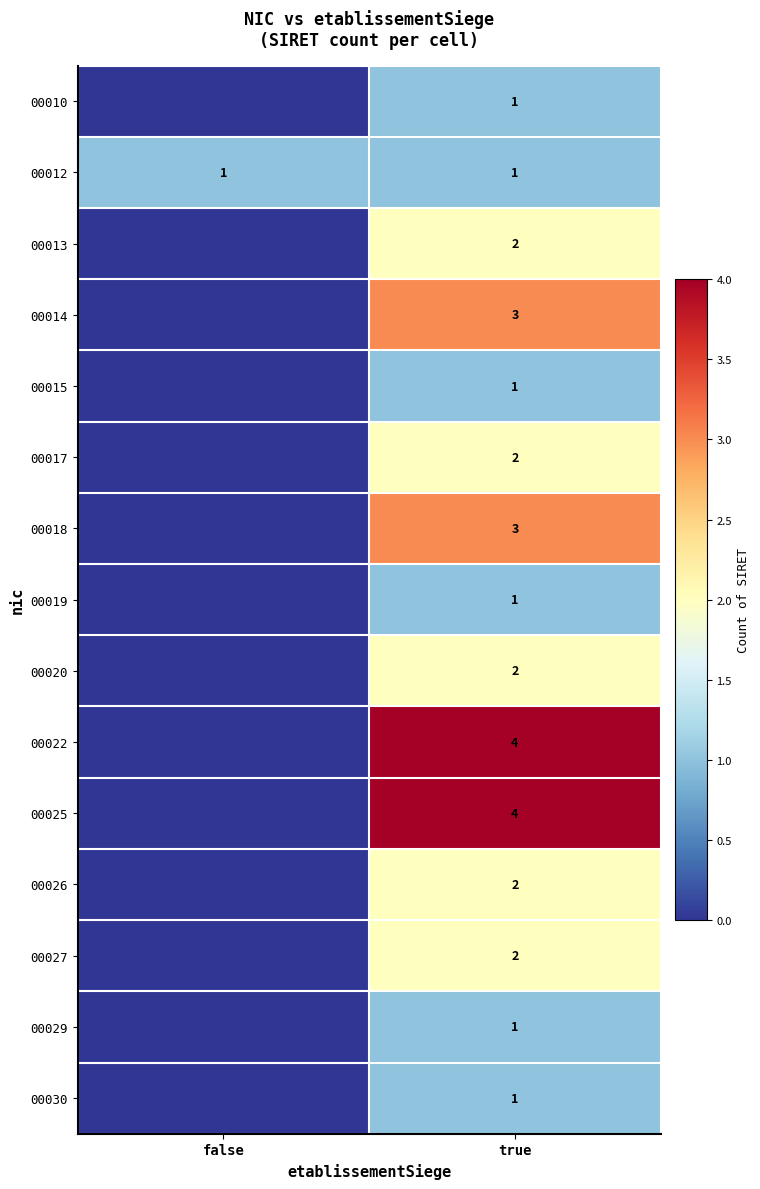

The 00022 series shows 4 at true. True or false?

True